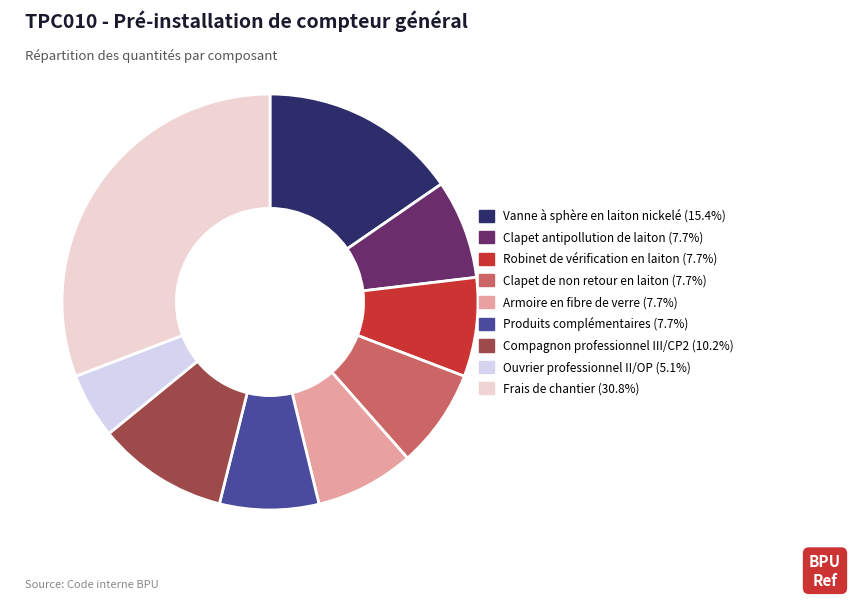

How many slices are in this pie chart?

9